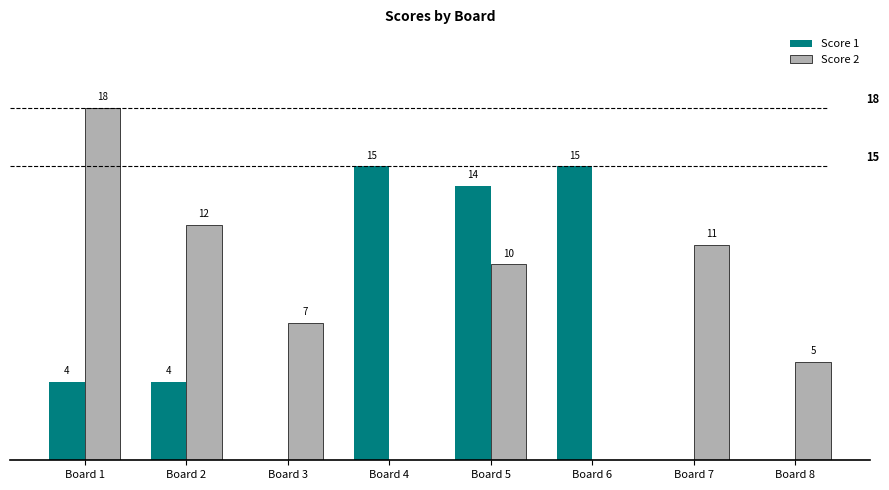

At which category does the chart reach its peak across all series?

Board 1